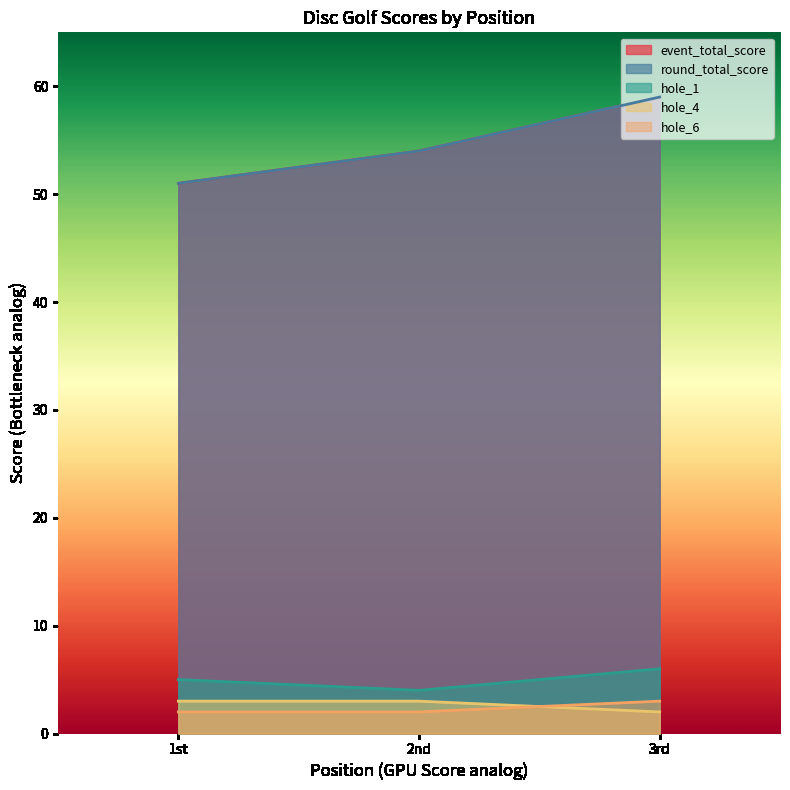

Reading left to right, transcribe all the data shown in this chart.

event_total_score: 51	54	59
round_total_score: 51	54	59
hole_1: 5	4	6
hole_4: 3	3	2
hole_6: 2	2	3